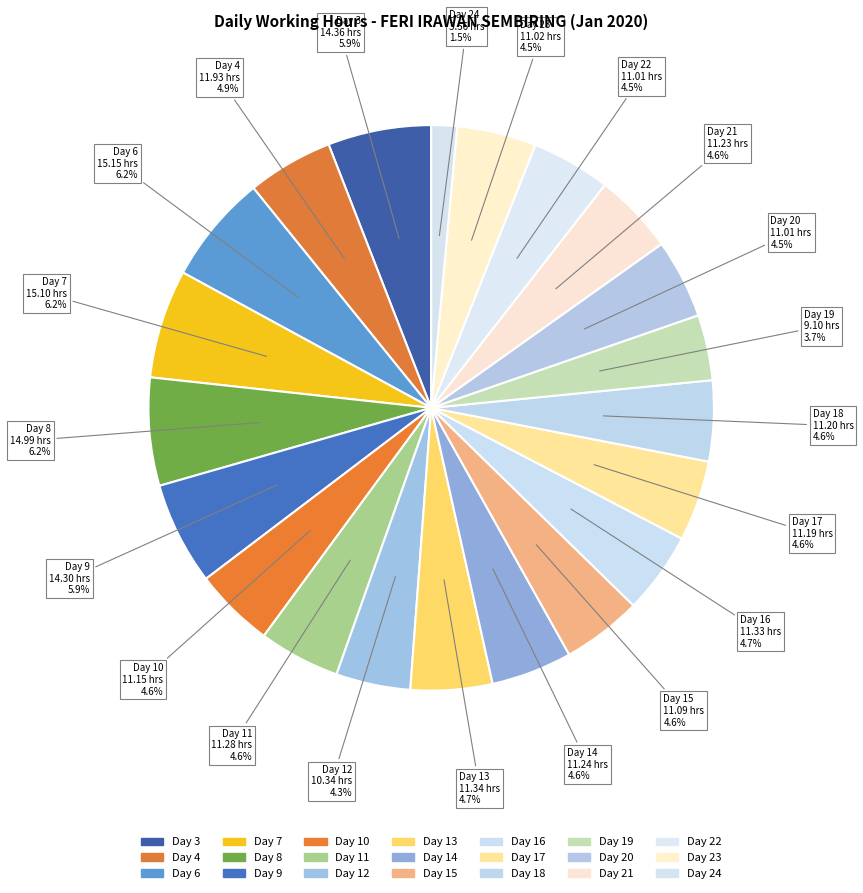

How many slices are in this pie chart?

21